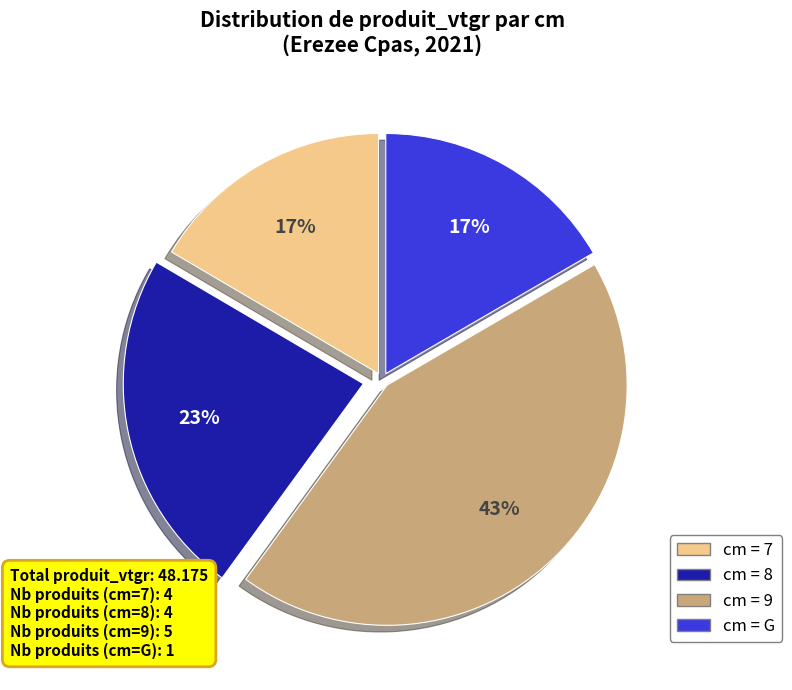

To the nearest percent, what is the average slice percentage?

25%